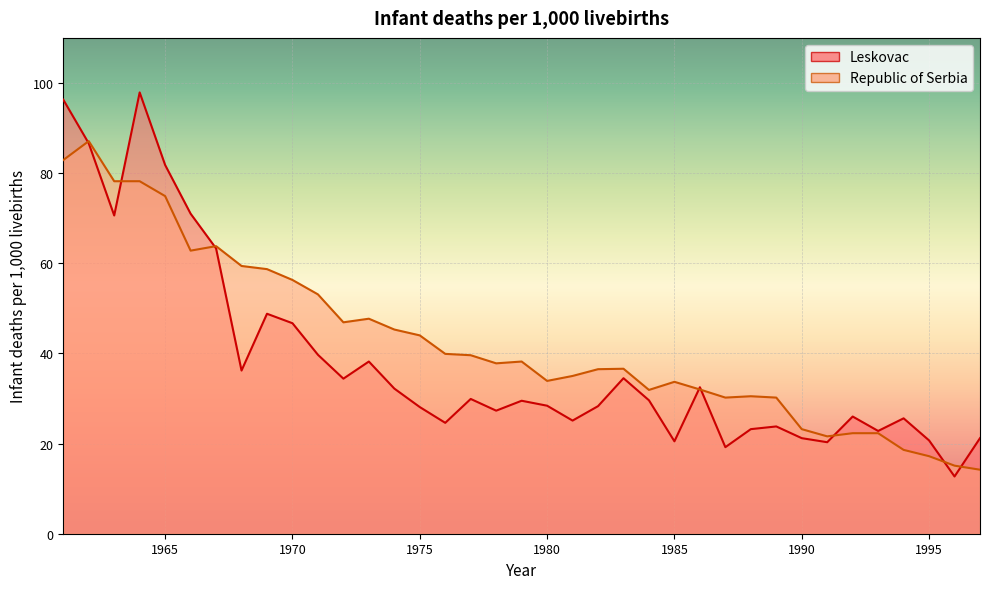

After their last crossing, which series has the higher values: Leskovac or Republic of Serbia?

Leskovac